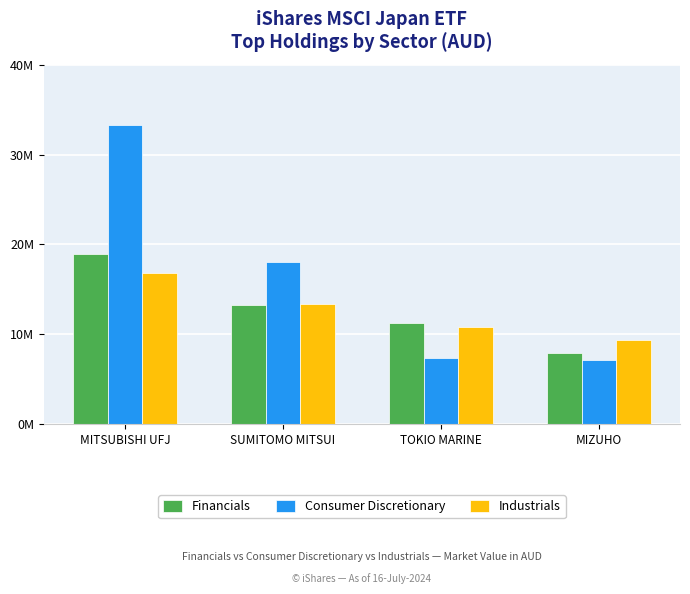

Which series has the largest total across all categories?

Consumer Discretionary